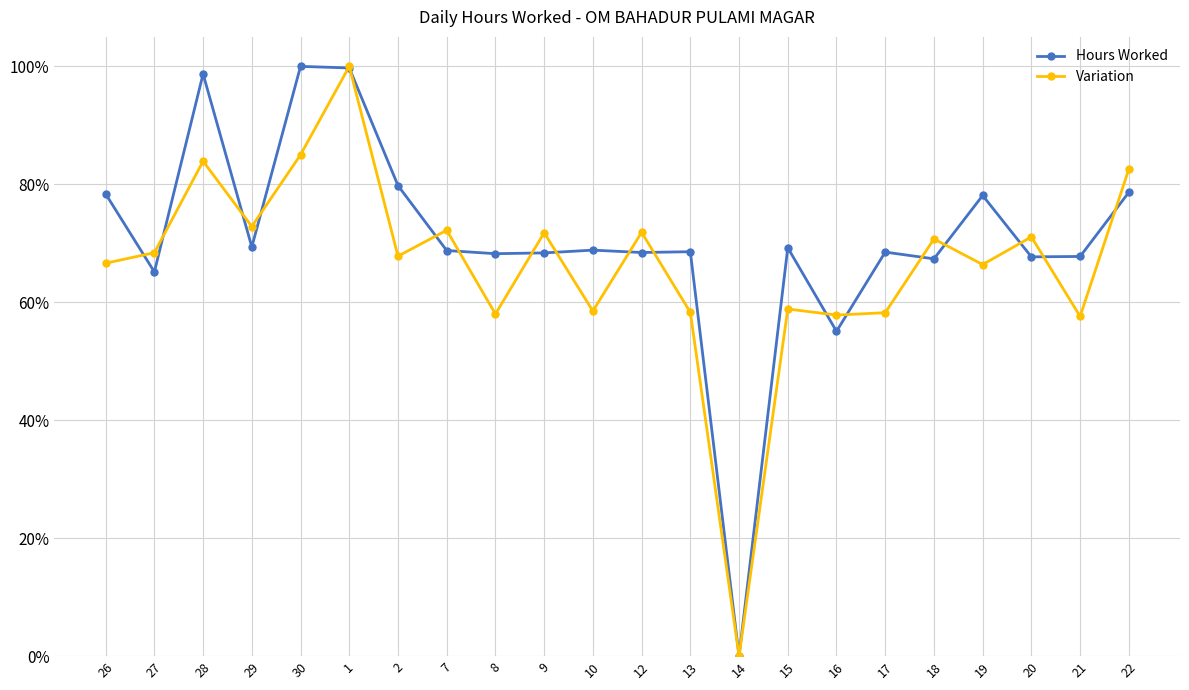

At which category does Hours Worked reach its first local peak?

28